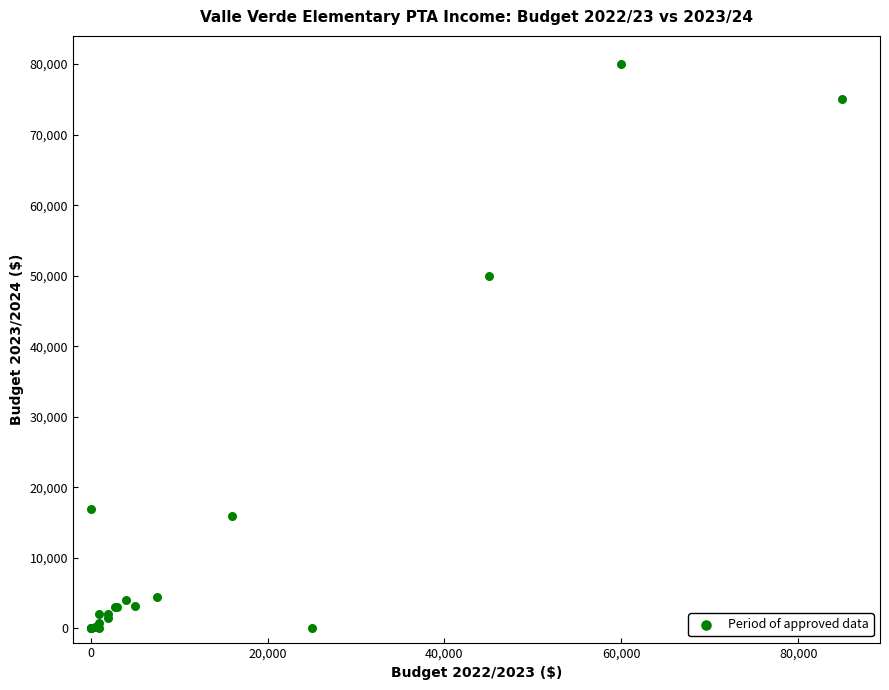

What Y value in the scatter plot is closest to 40000?

50000